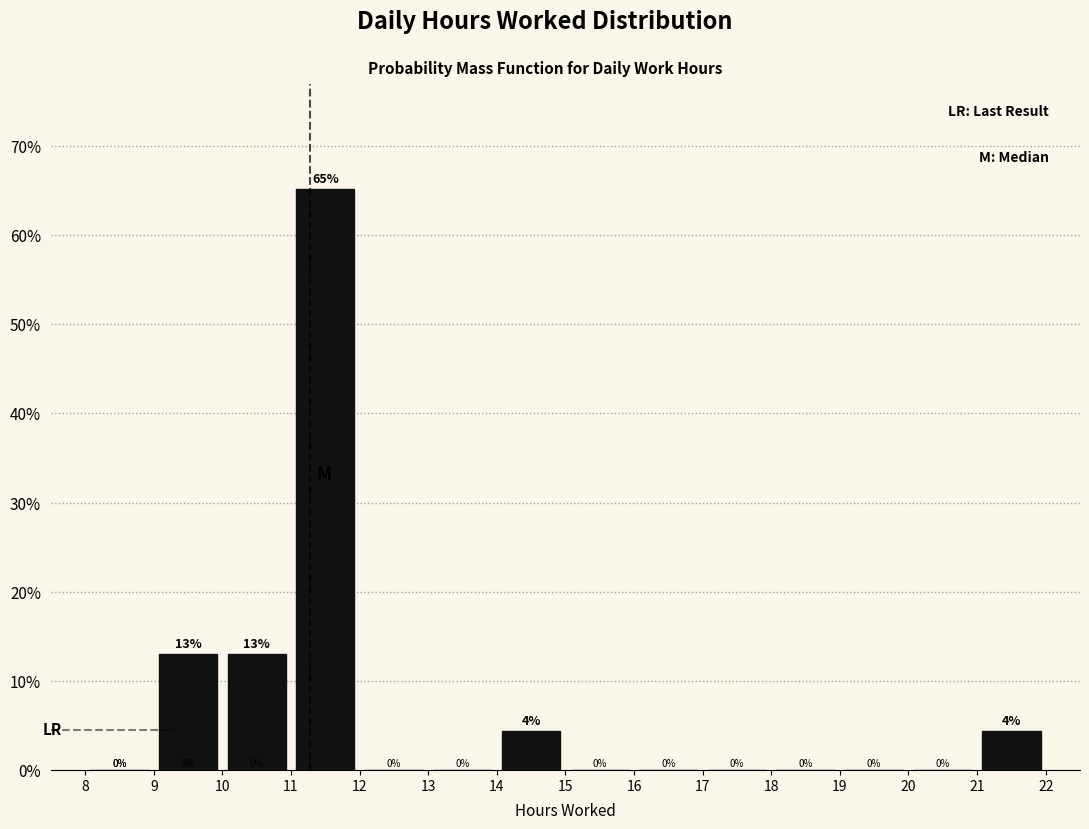

Over which range of the x-axis is the bar tallest?

11 to 12